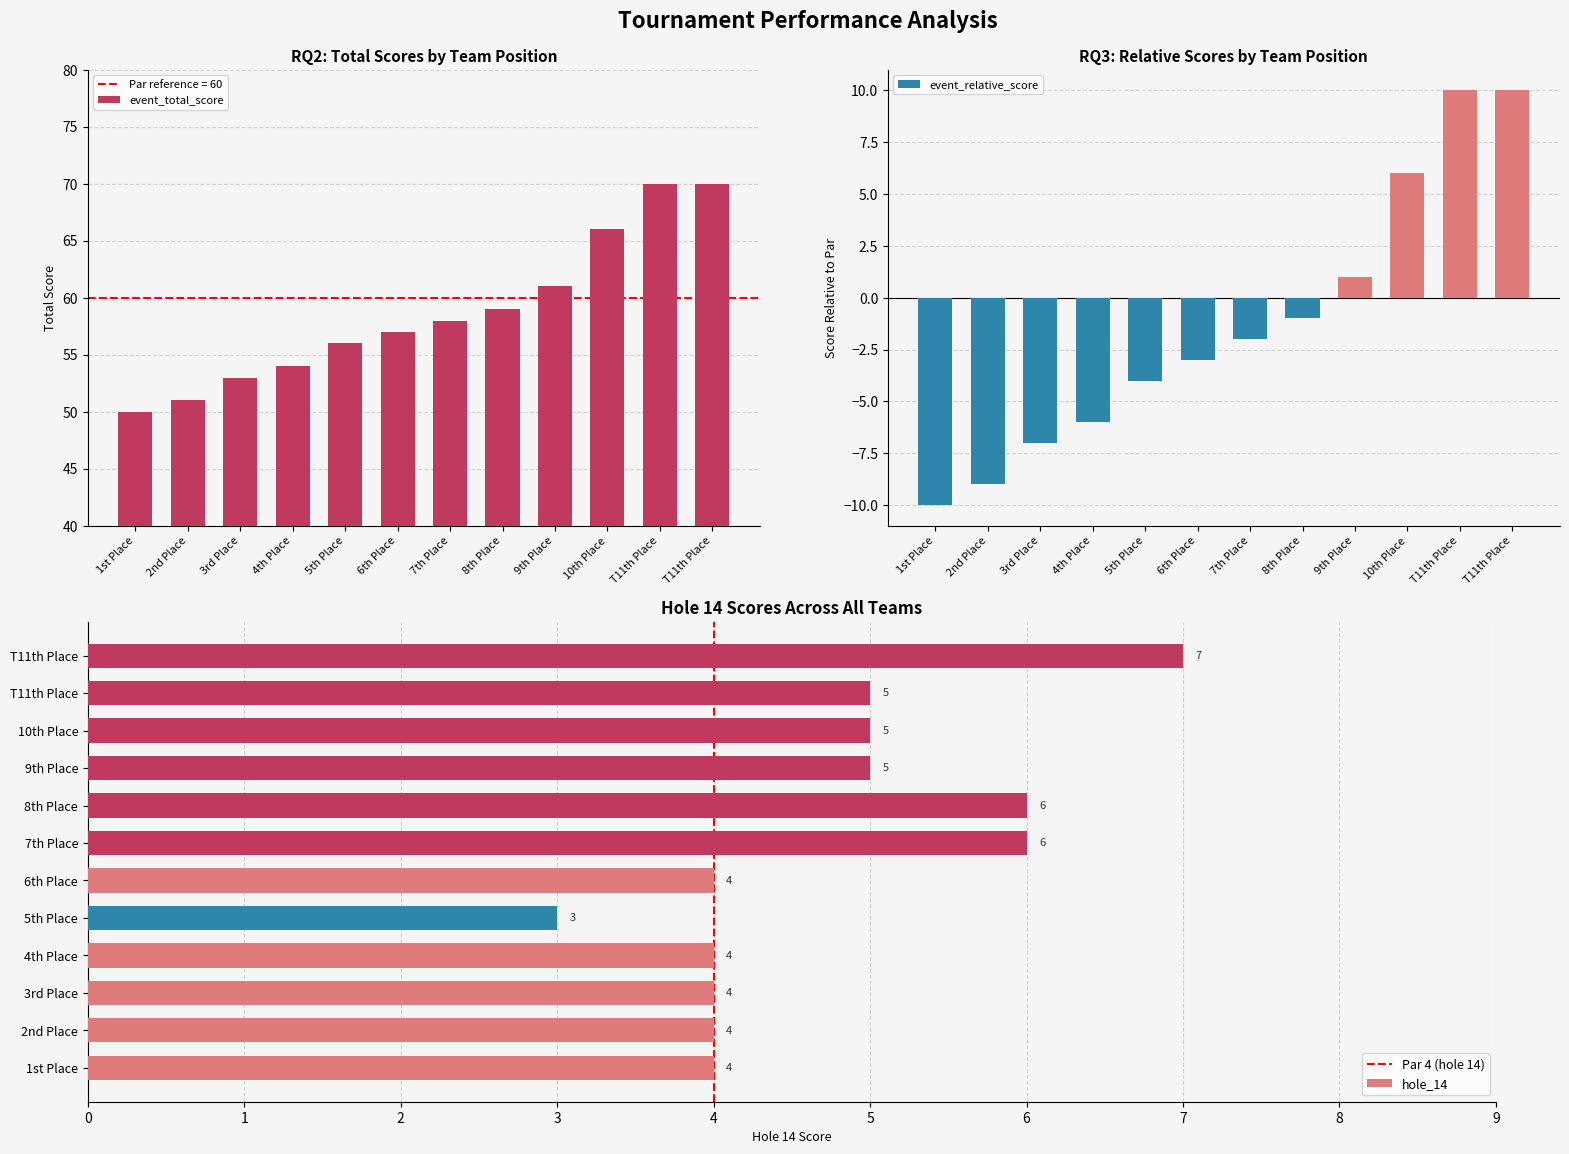

Is it true that event_relative_score equals 120 at T11th Place?

False